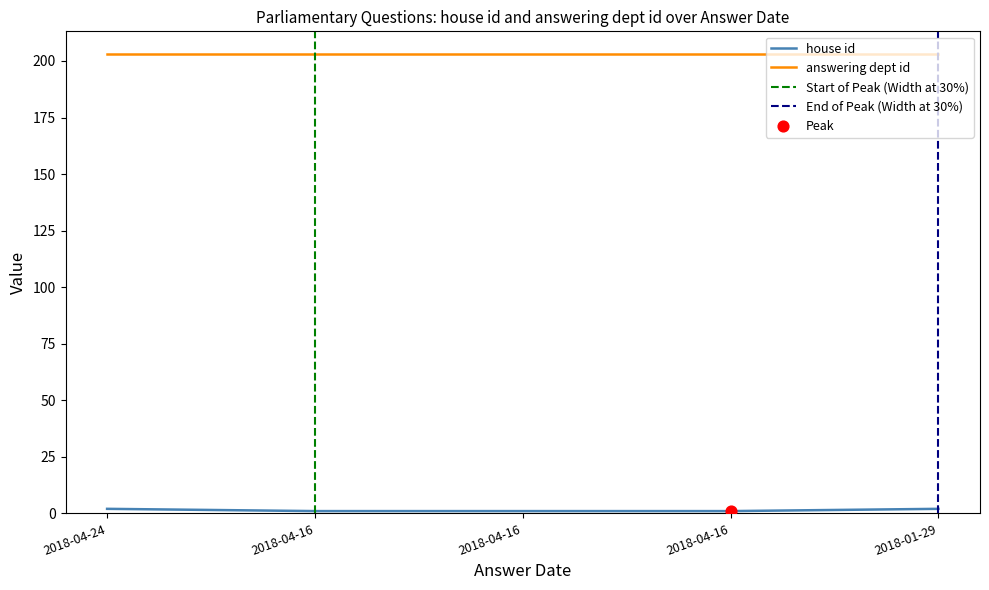

What is the ratio of the value at 2018-04-16 to the value at 2018-04-24?

0.5